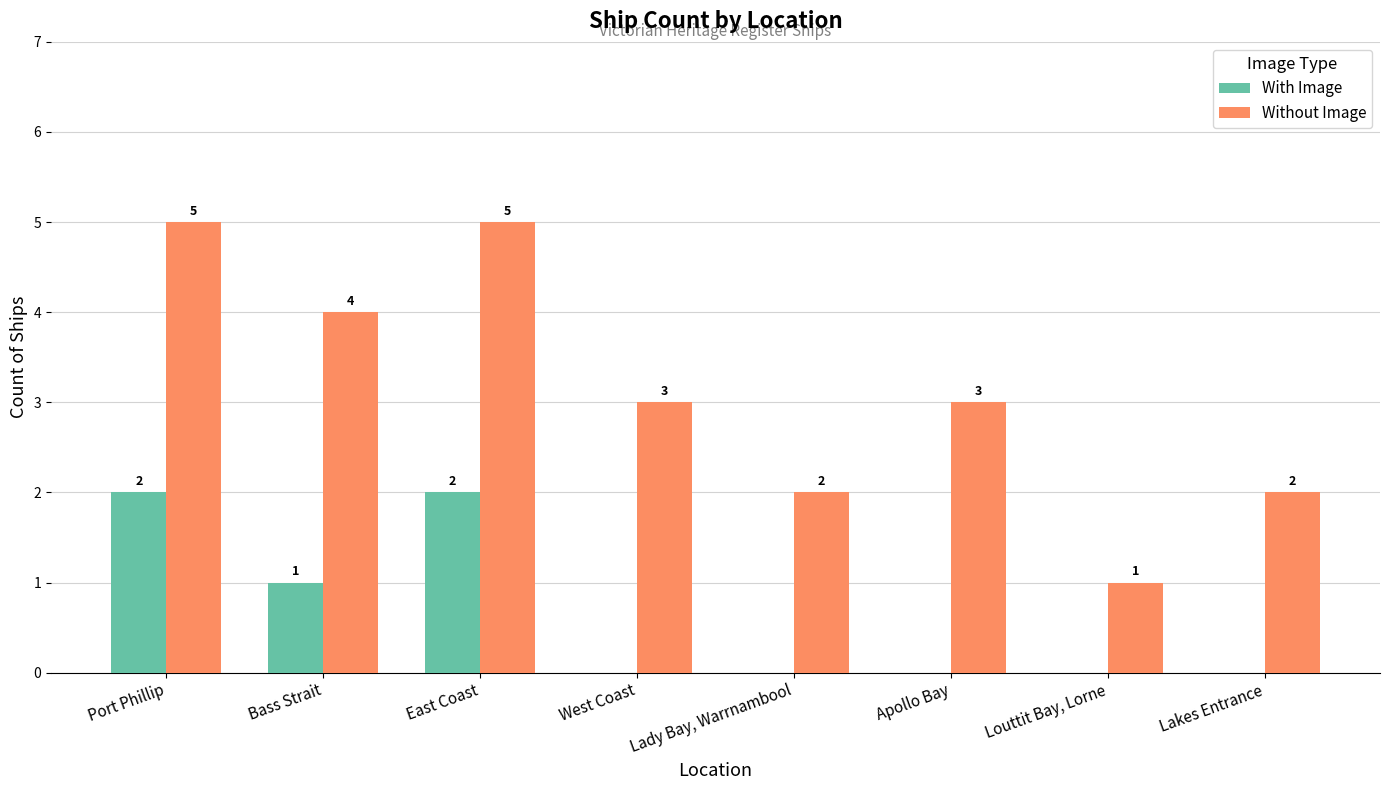

Which series has the largest total across all categories?

Without Image